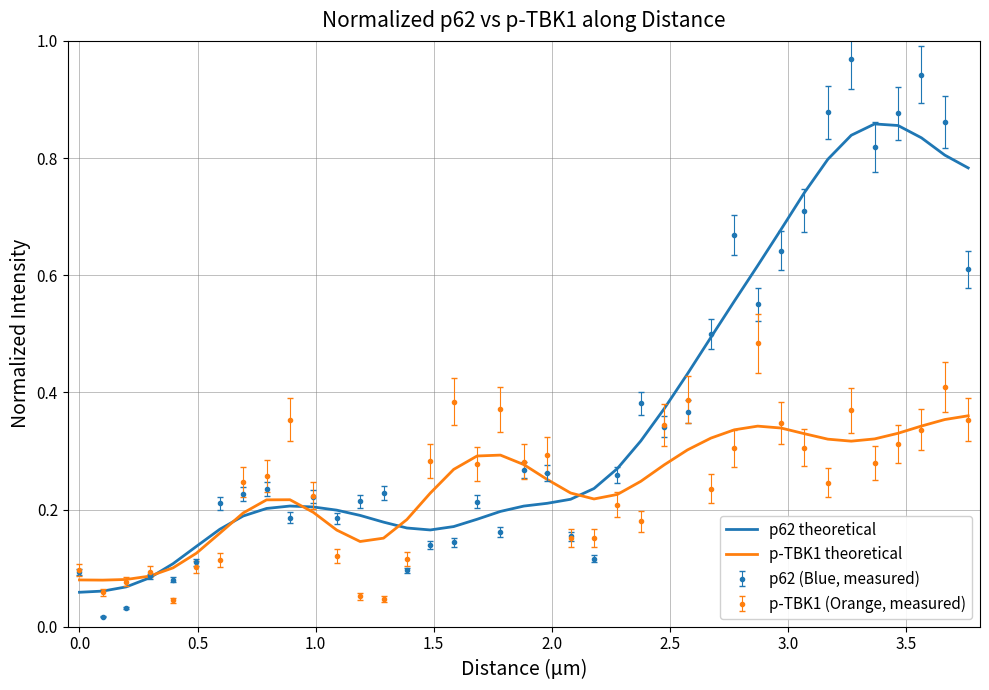

Which series has the largest range (max minus min)?

p62 (Blue, measured)